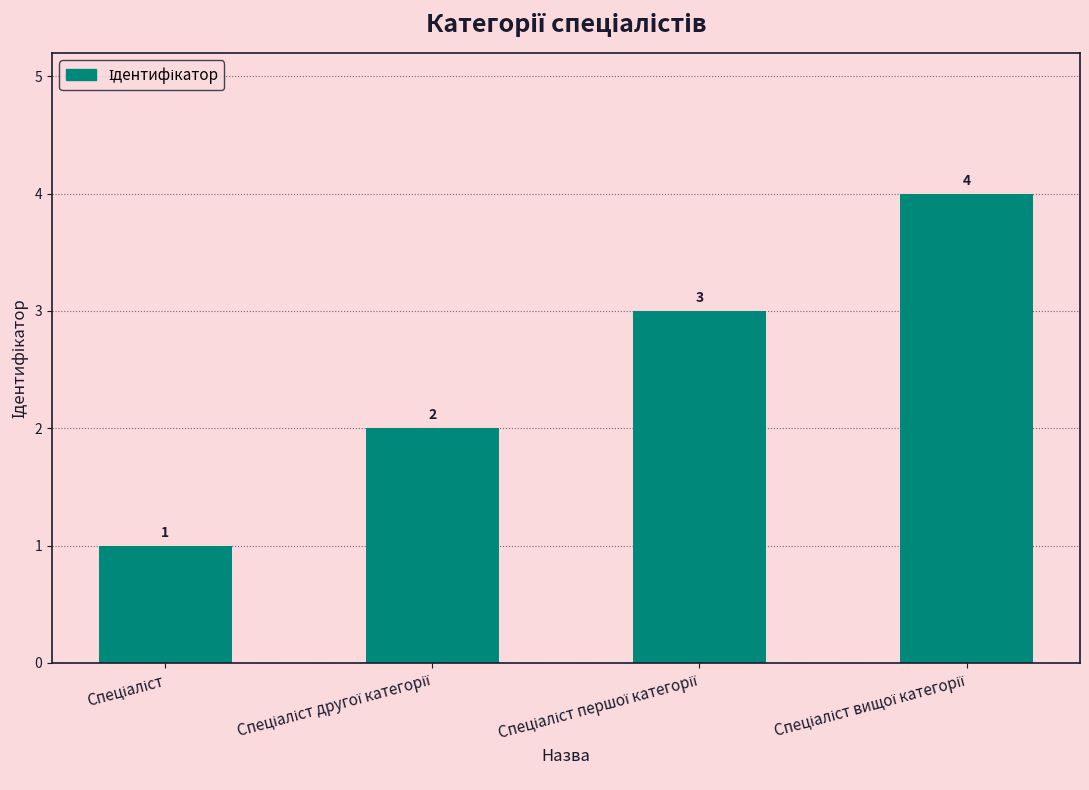

What is the maximum value shown in the chart?

4